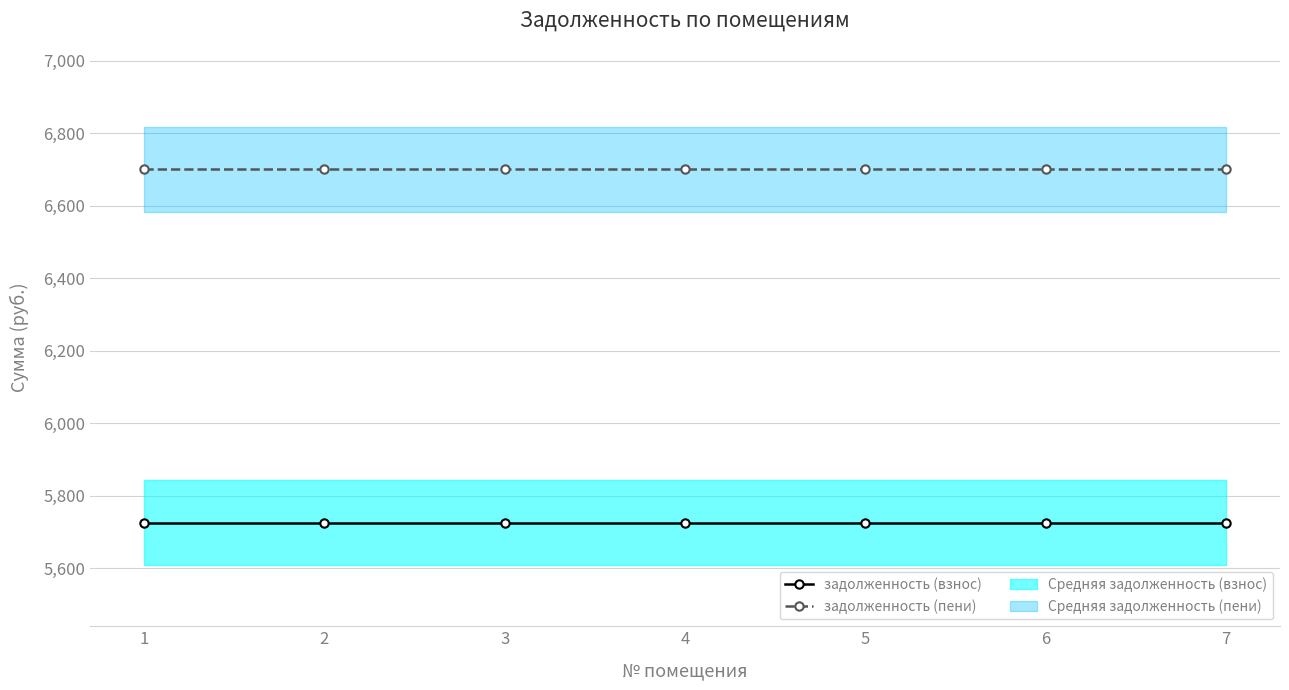

How many data points does each series have?

7